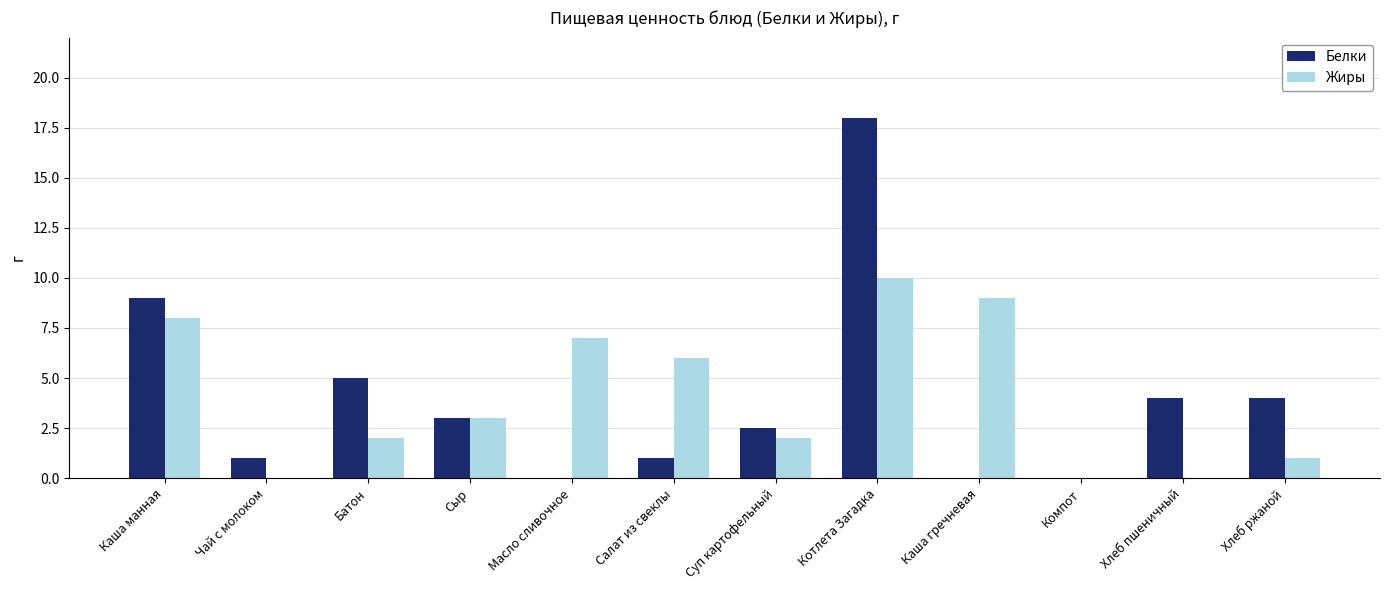

Count the number of categories in the chart.

12